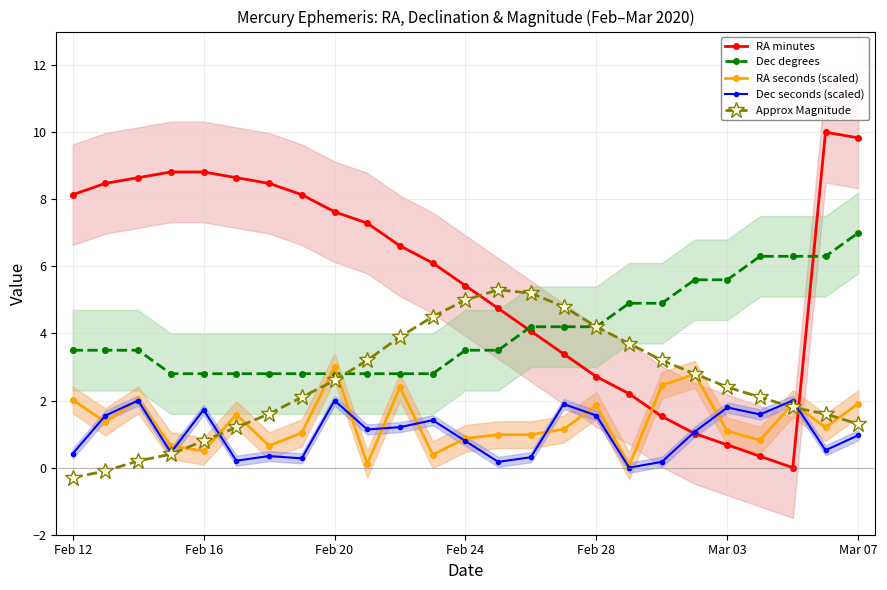

What is the difference between the second highest and minimum values in the Approx Magnitude series?

5.5